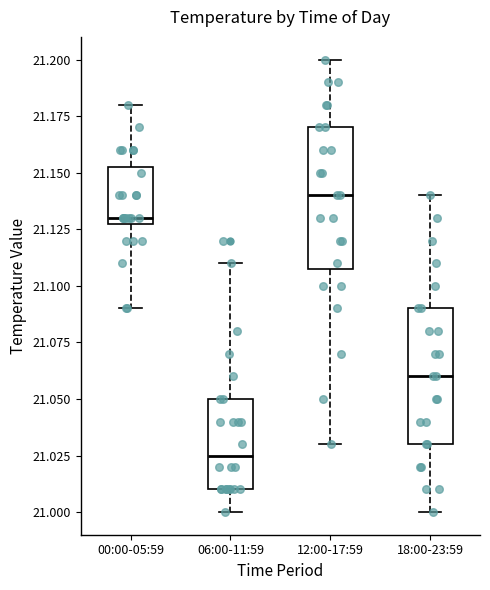

Reading left to right, read every box against the y-axis: the position of its median line, the range the box covers, and the ends of its whiskers. The values are not printed on the chart, so give them approximately, as read against the axis.

00:00-05:59: median 21.130 (just above the box's lower edge), box 21.130 to 21.155, whiskers 21.090 to 21.180
06:00-11:59: median 21.025, box 21.010 to 21.050, whiskers 21.000 to 21.110
12:00-17:59: median 21.140, box 21.110 to 21.170, whiskers 21.030 to 21.200
18:00-23:59: median 21.060, box 21.030 to 21.090, whiskers 21.000 to 21.140